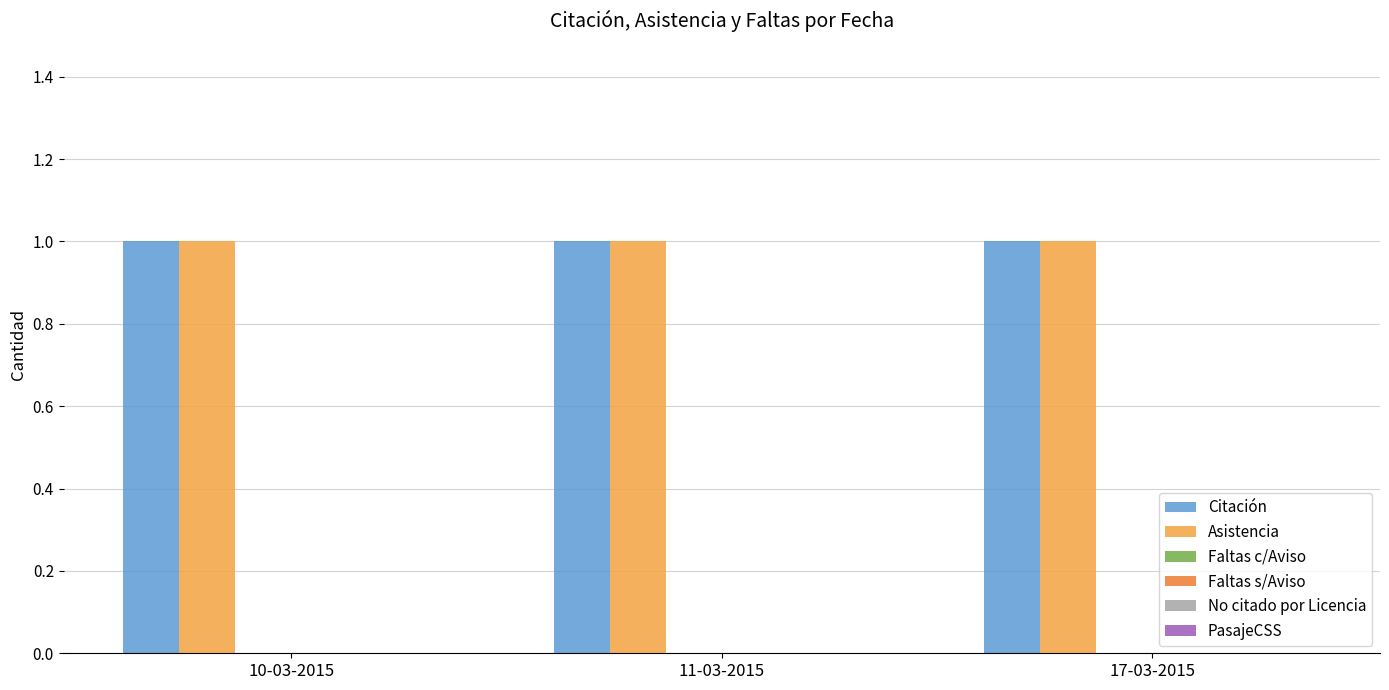

How many bars are there in total?

18